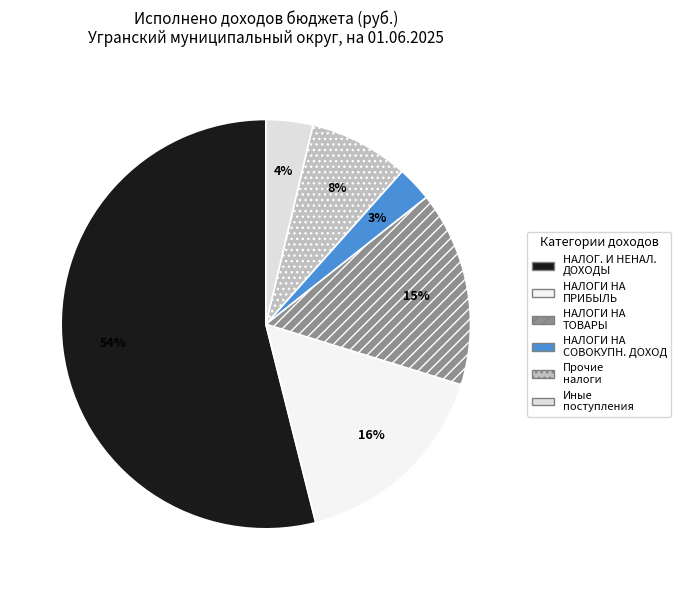

How many segments does this pie chart have?

6